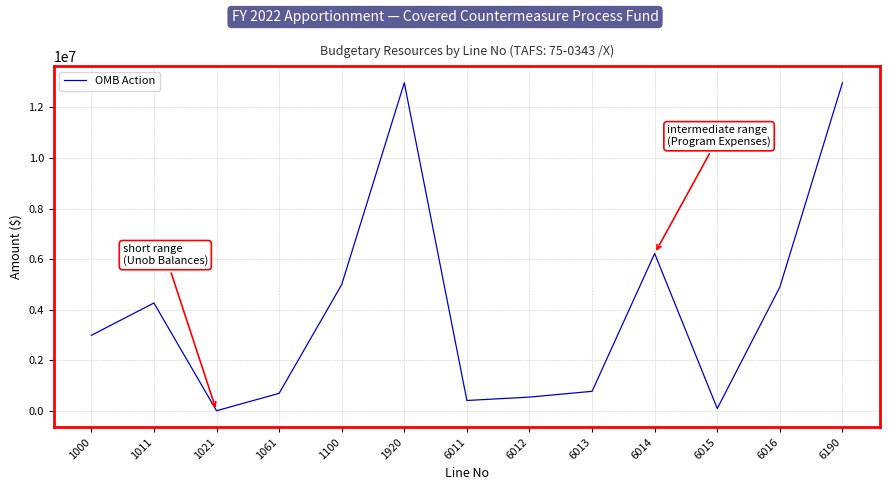

Reading right to left, list all the values displayed in this chart.

6190=12974782	6016=4900000	6015=100000	6014=6226167	6013=779899	6012=551298	6011=417418	1920=12974782	1100=5000000	1061=700000	1021=11671	1011=4270381	1000=2992730